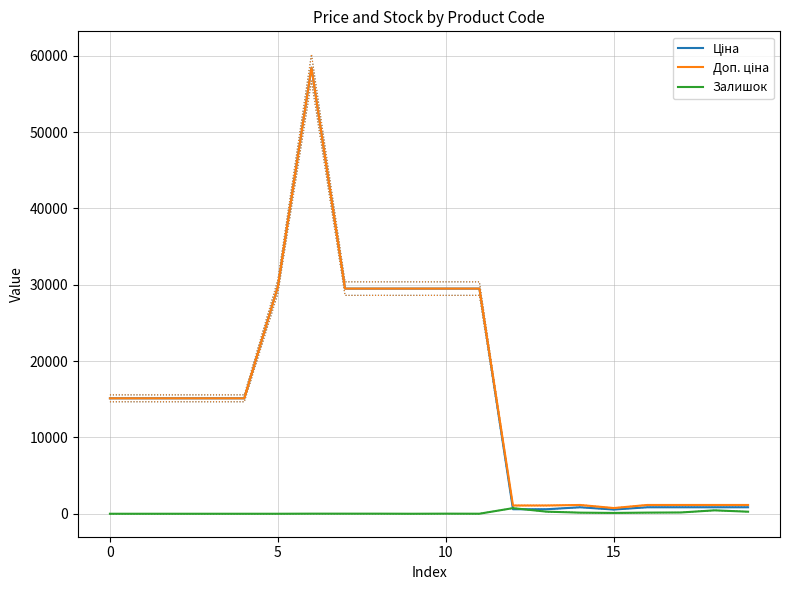

The Залишок series shows 446.0 at 18. True or false?

True